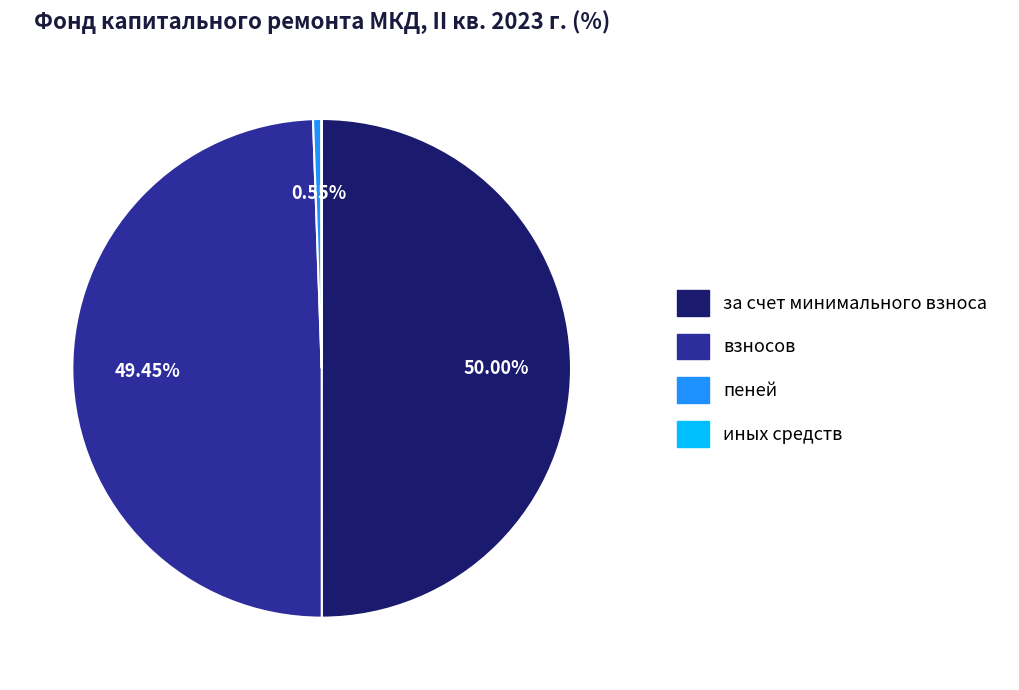

Which slice is the largest?

за счет минимального взноса